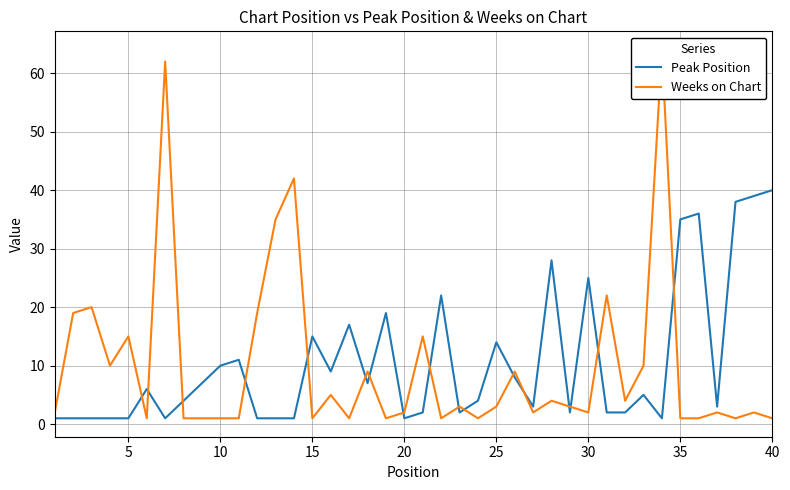

Does the chart have visible grid lines?

Yes